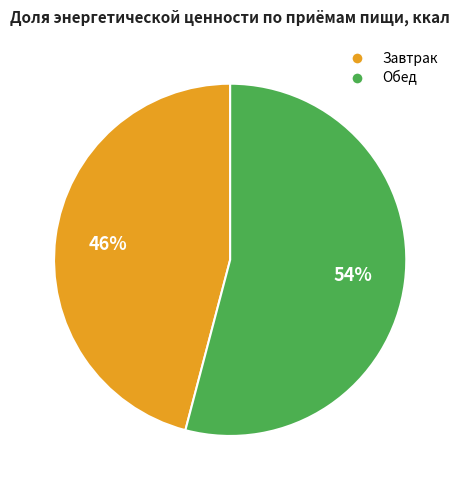

Combined, do Завтрак and Обед account for over 50%?

Yes